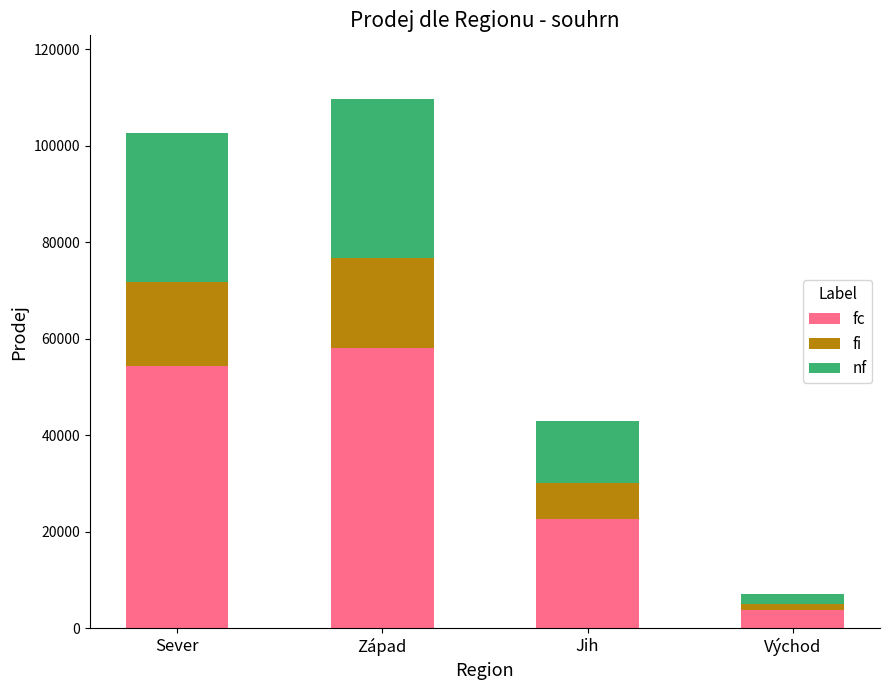

How many data points does each series have?

4